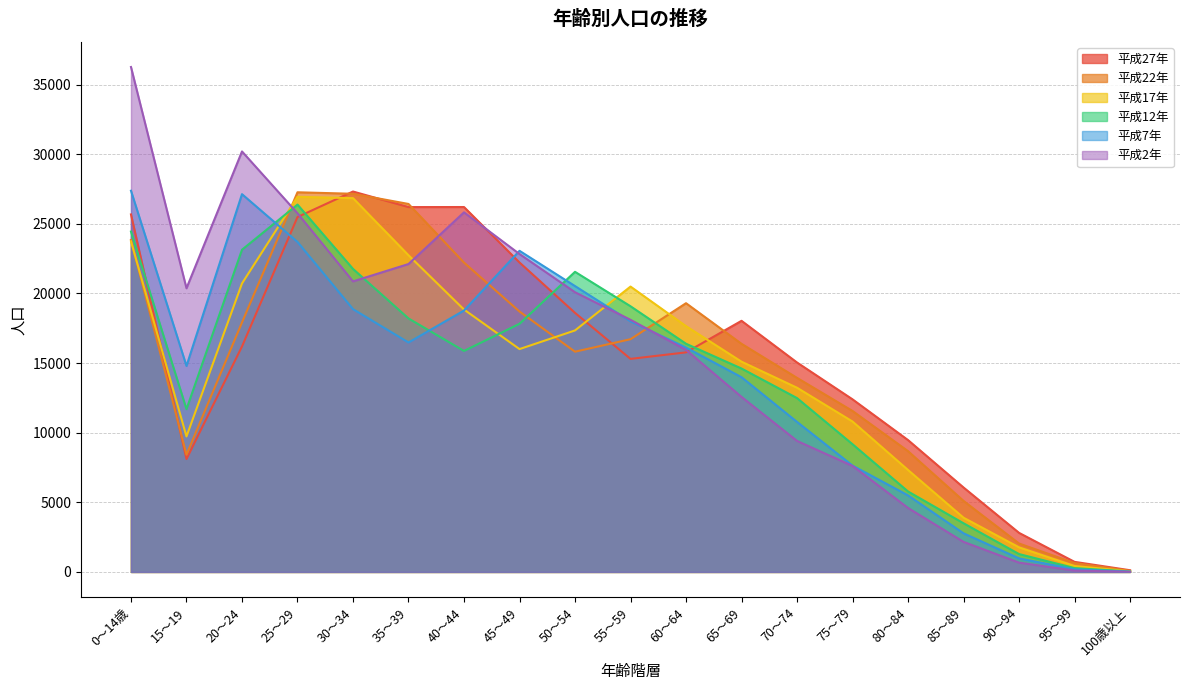

Where is the first local maximum for 平成22年?

25～29